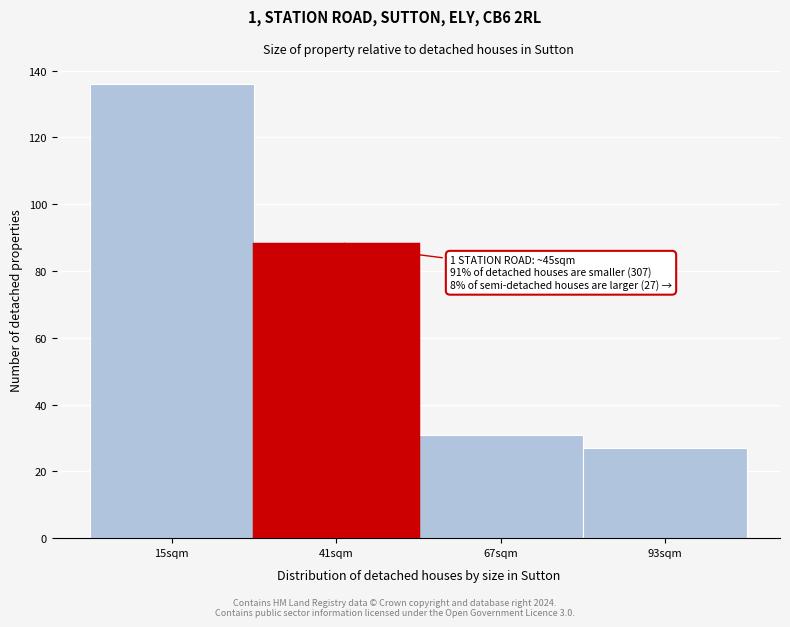

Reading right to left, list all the values displayed in this chart.

27	31	88	136